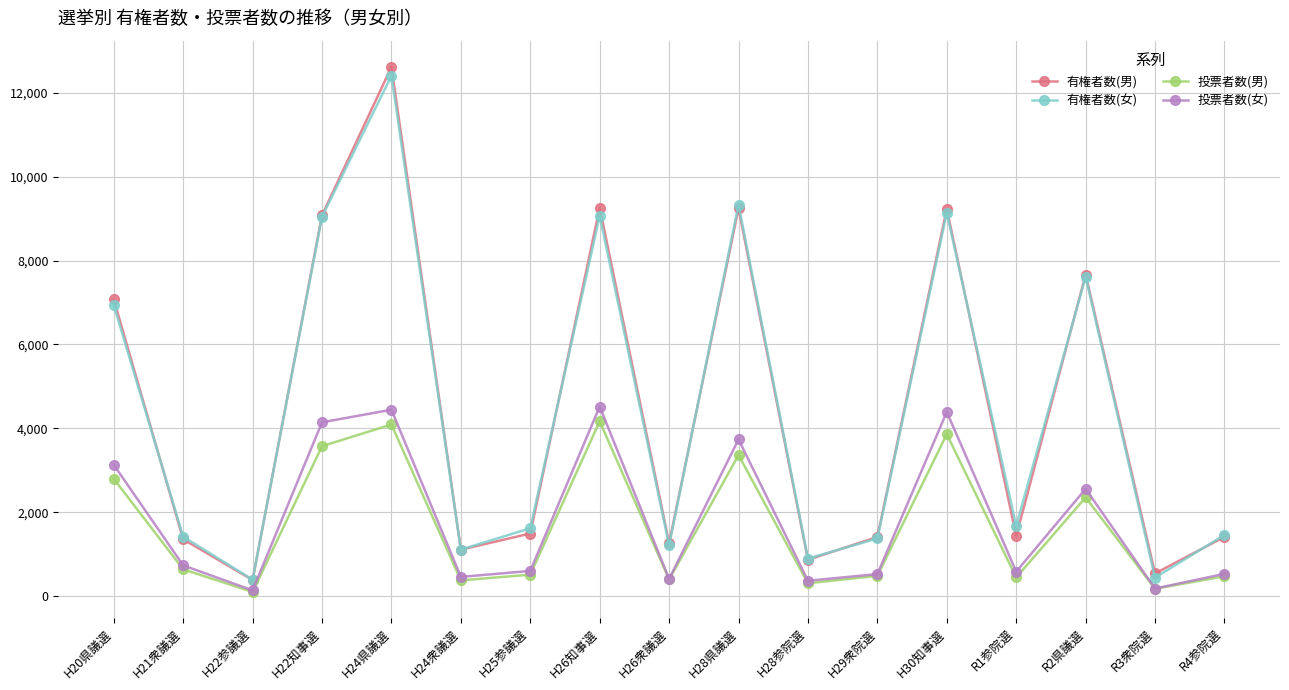

What is the greatest value displayed?

12616